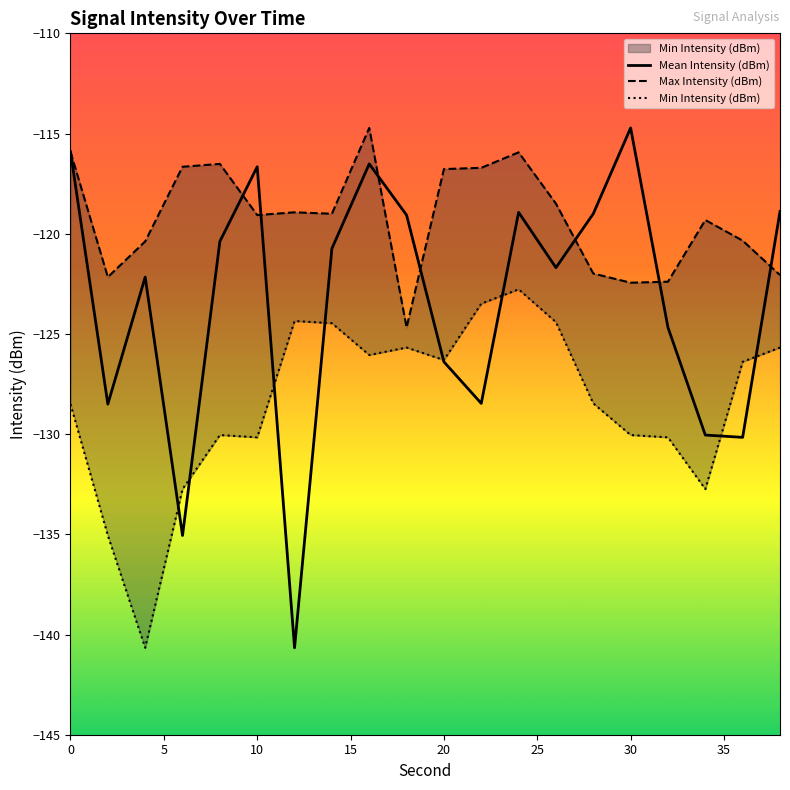

What value does the Mean Intensity (dBm) series have at 30?

-114.7